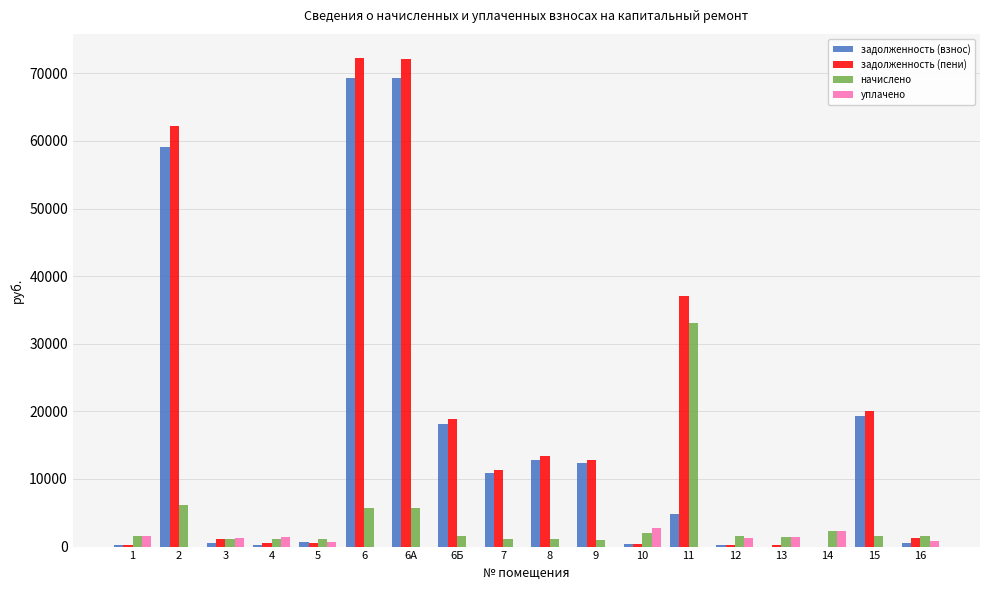

What value does the задолженность (взнос) series have at 1?

230.3